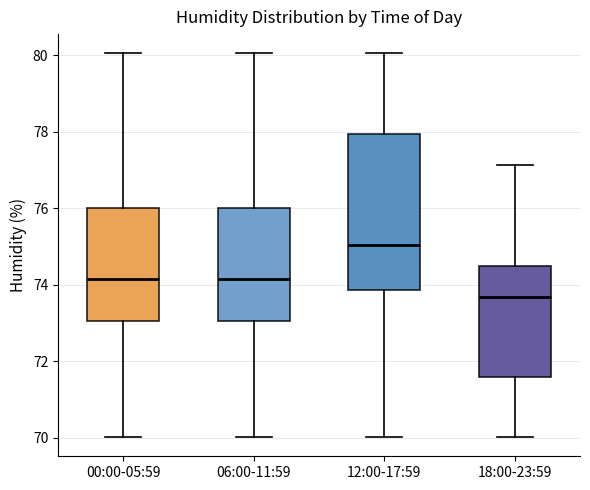

Reading left to right, transcribe this box plot: for each box, give where its median line is, the range the box spans, and where its two whiskers end, as read against the y-axis. The values are not printed on the chart, so give them approximately, as read against the axis.

00:00-05:59: median 74.2, box 73.0 to 76.0, whiskers 70.0 to 80.0
06:00-11:59: median 74.2, box 73.0 to 76.0, whiskers 70.0 to 80.0
12:00-17:59: median 75.0, box 73.8 to 78.0, whiskers 70.0 to 80.0
18:00-23:59: median 73.6, box 71.6 to 74.4, whiskers 70.0 to 77.2